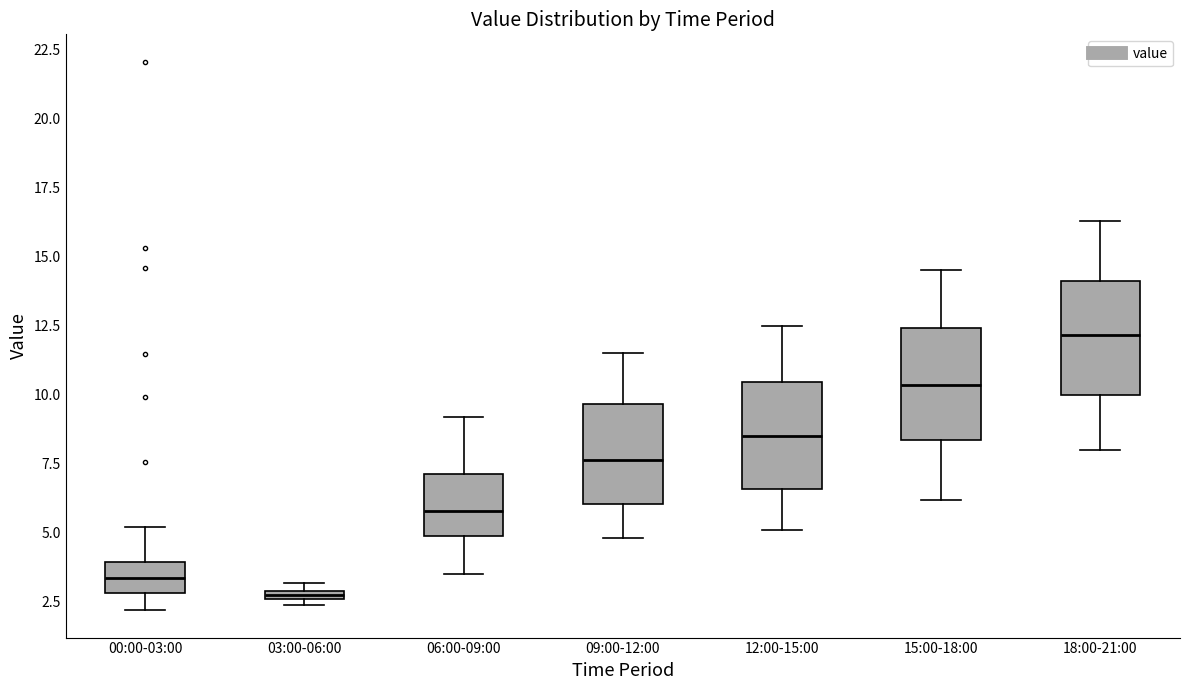

Where does the median line of the box for 06:00-09:00 sit on the y-axis? The values are not printed on the chart, so give them approximately, as read against the axis.

6.0